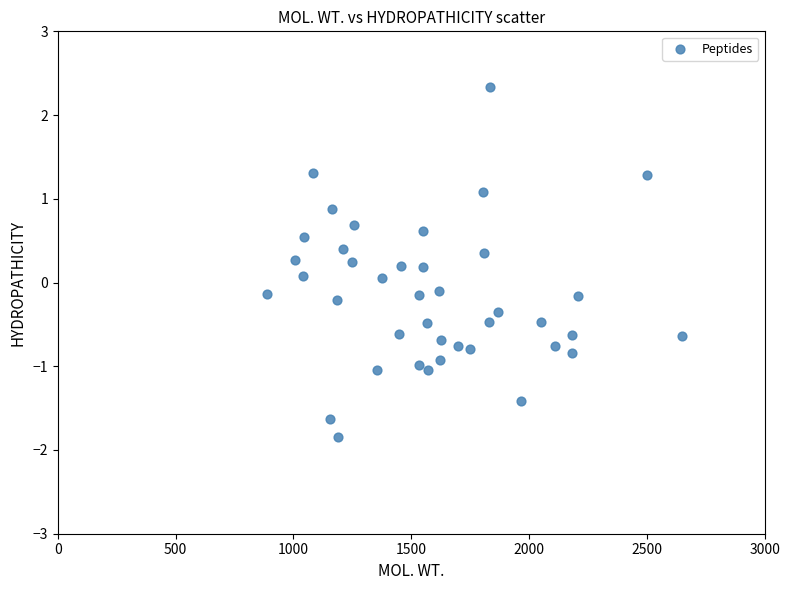

What is the range of X values (max minus min)?

1760.2